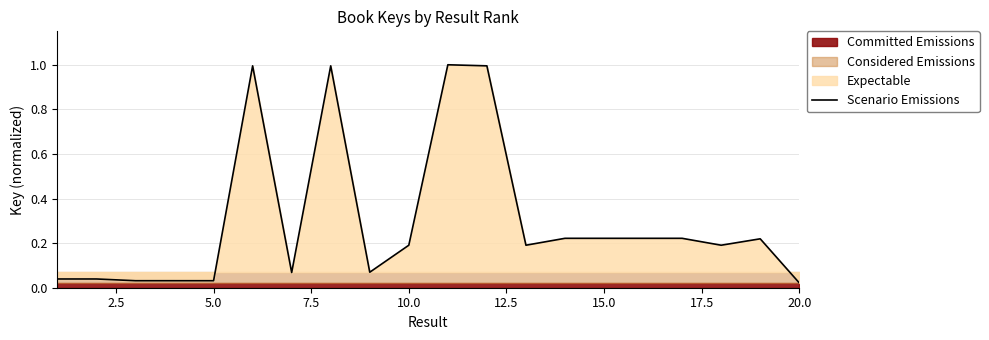

Reading left to right, transcribe all the data shown in this chart.

0.0	0.0	0.0	0.0	0.0	1.0	0.1	1.0	0.1	0.2	1.0	1.0	0.2	0.2	0.2	0.2	0.2	0.2	0.2	0.0